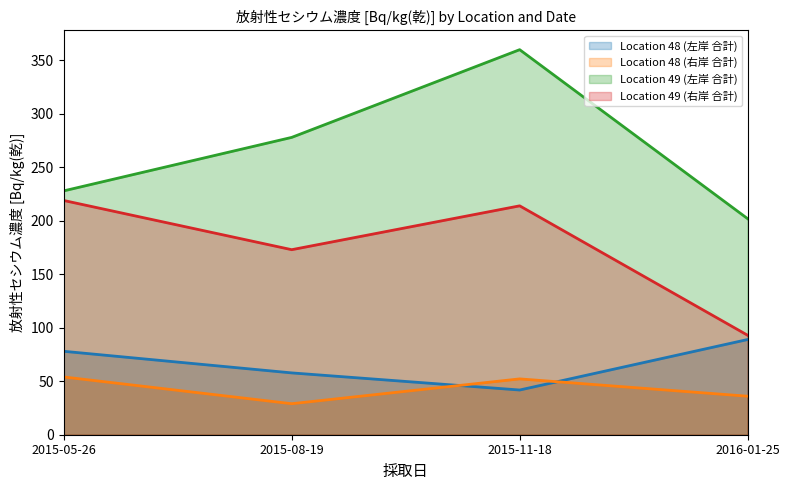

Where does the Location 49 (左岸 合計) series first go above 278?

2015-11-18